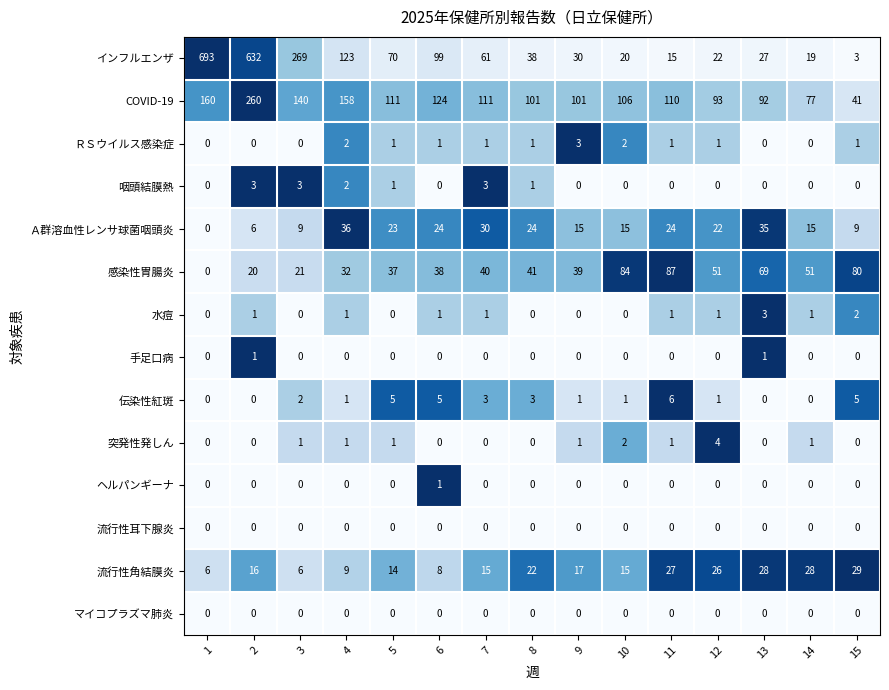

Is the value of 感染性胃腸炎 at 4 greater than the value of 突発性発しん at 9?

Yes